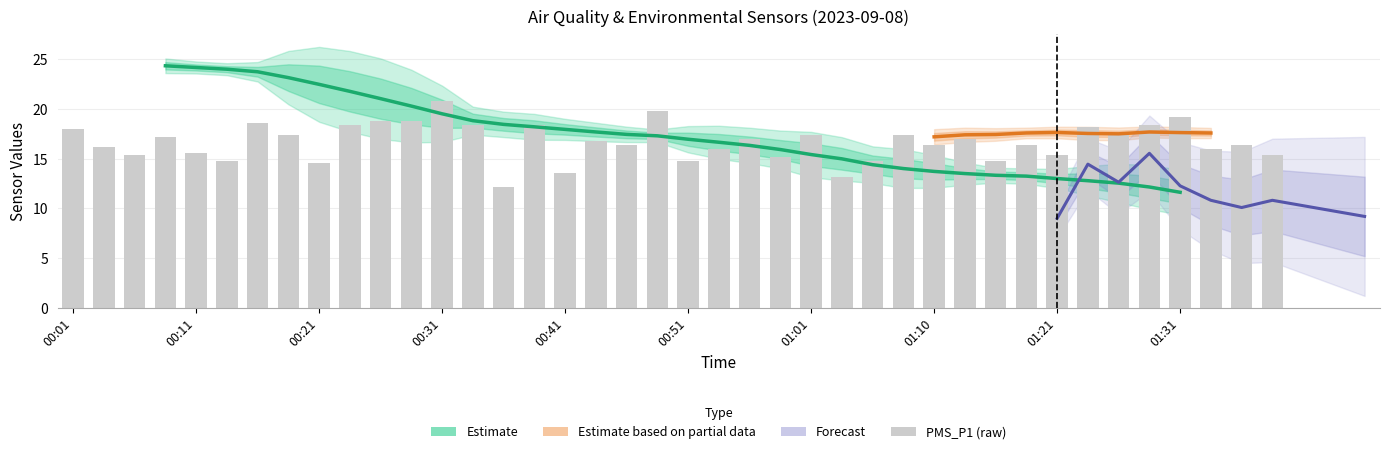

Reading left to right, extract all data points from this chart.

18.0	16.2	15.4	17.2	15.6	14.8	18.6	17.4	14.6	18.4	18.8	18.8	20.8	18.4	12.2	18.4	13.6	16.8	16.4	19.8	14.8	16.0	17.0	15.2	17.4	13.2	14.8	17.4	16.4	17.0	14.8	16.4	15.4	18.2	17.4	18.4	19.2	16.0	16.4	15.4